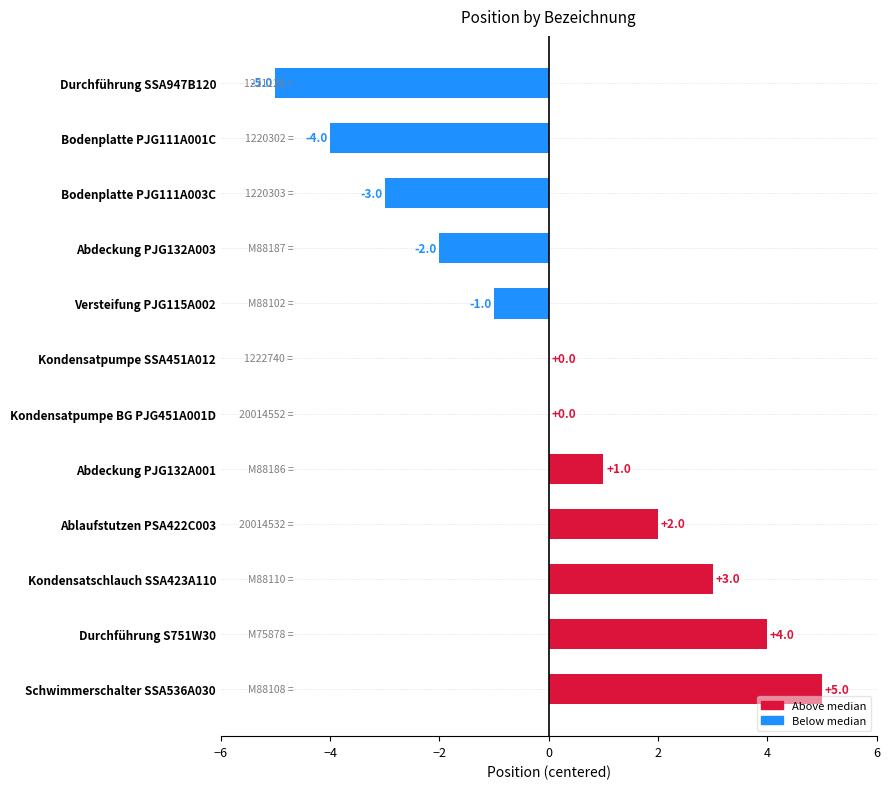

True or false: the data shows -1 at Abdeckung PJG132A003.

False